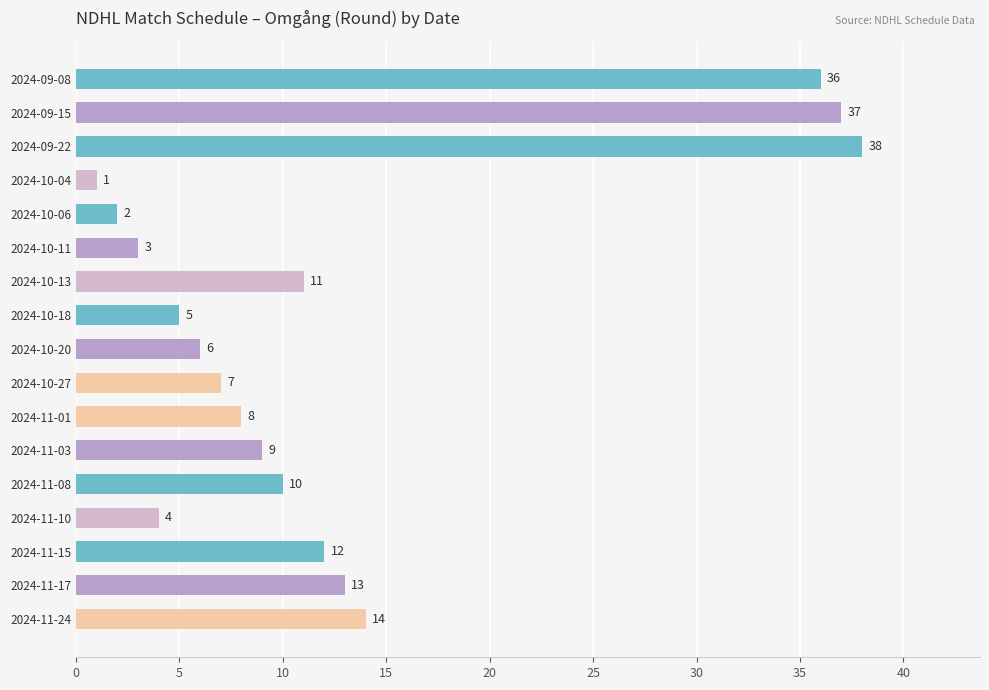

How many bars are there in total?

17